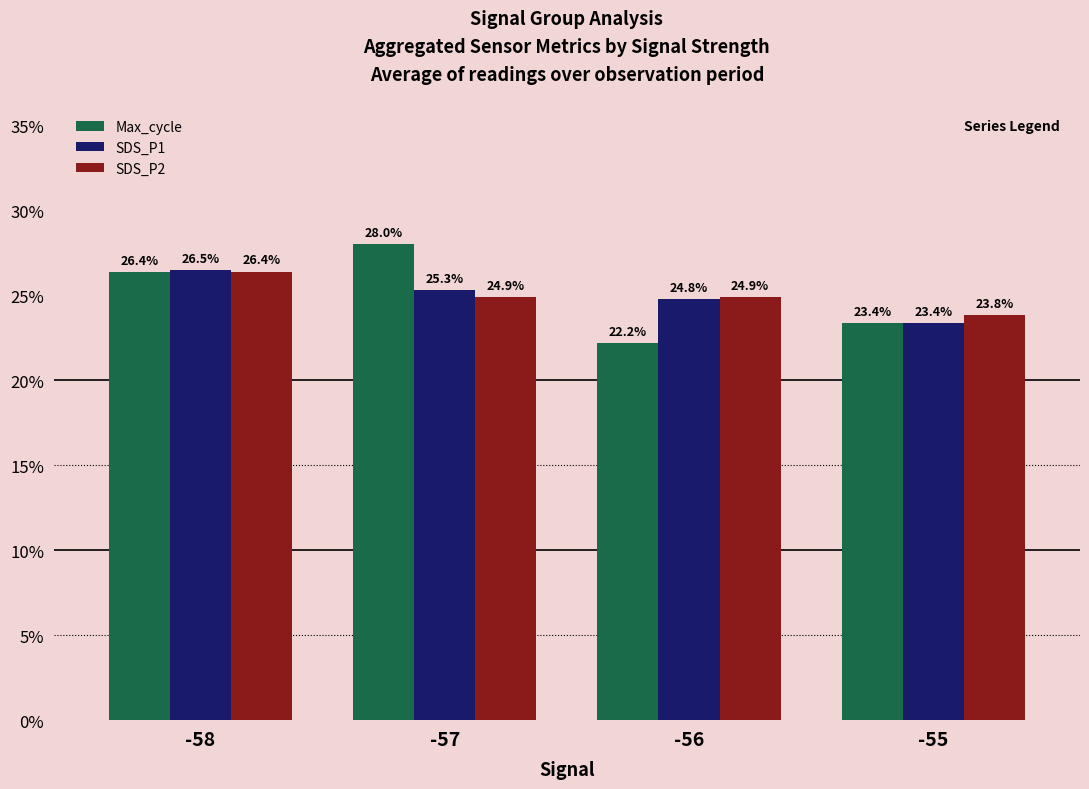

Reading right to left, list all the values displayed in this chart.

Max_cycle: -55=23.4	-56=22.2	-57=28.0	-58=26.4
SDS_P1: -55=23.4	-56=24.8	-57=25.3	-58=26.5
SDS_P2: -55=23.8	-56=24.9	-57=24.9	-58=26.4